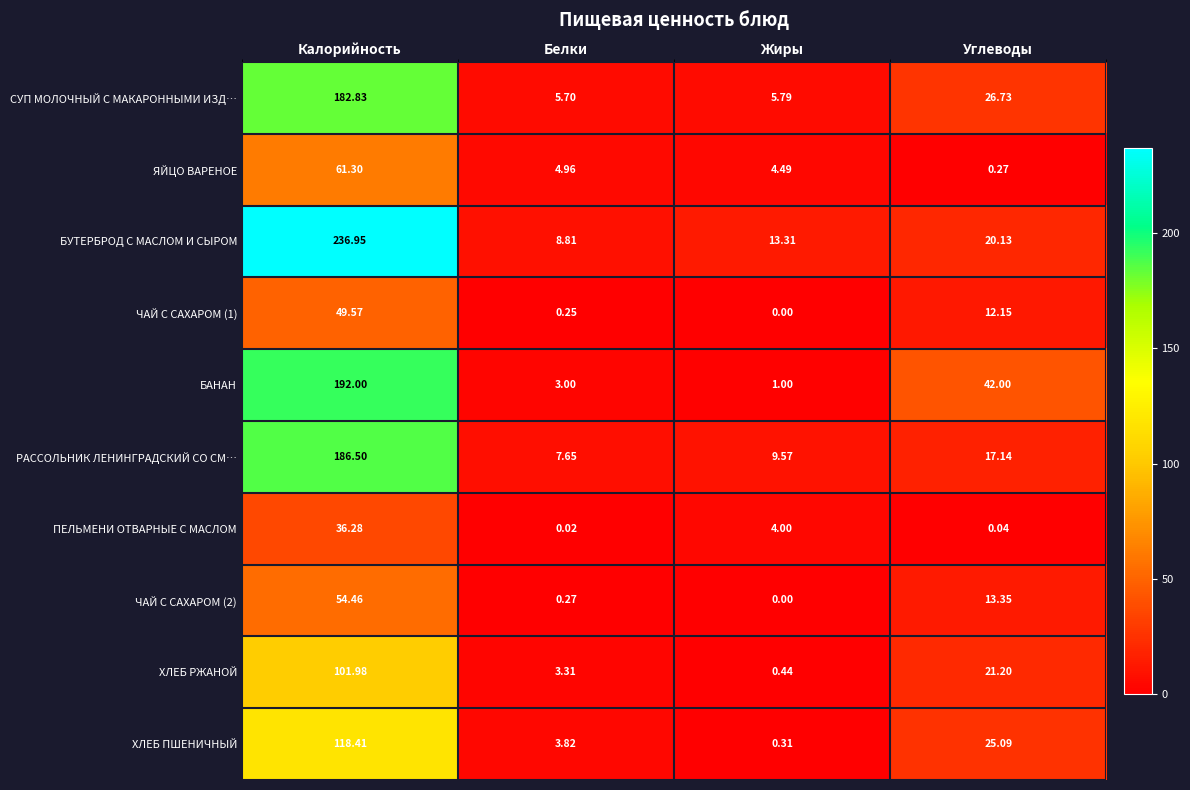

Which label corresponds to the smallest value in the chart?

Жиры